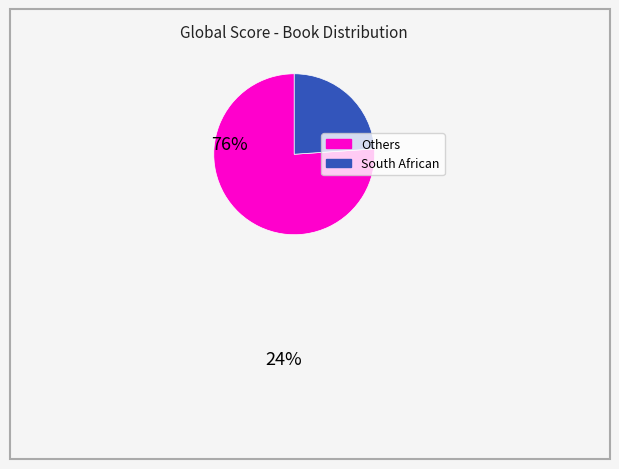

Does any single category account for the majority?

Yes